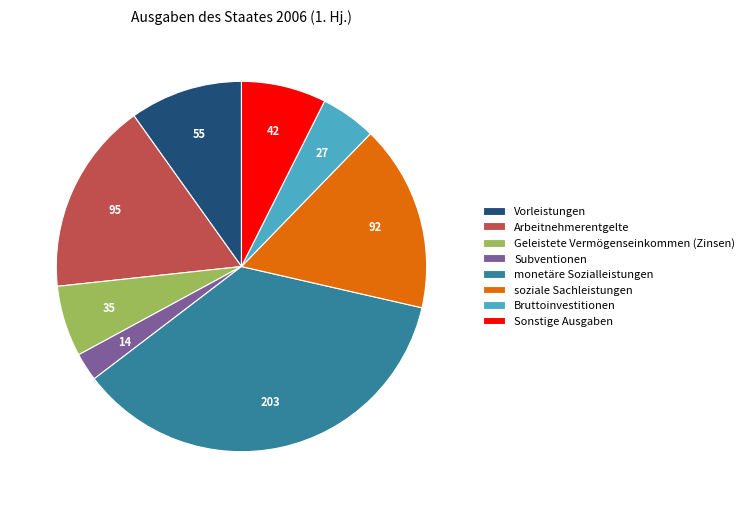

Does soziale Sachleistungen represent more than half of the total?

No